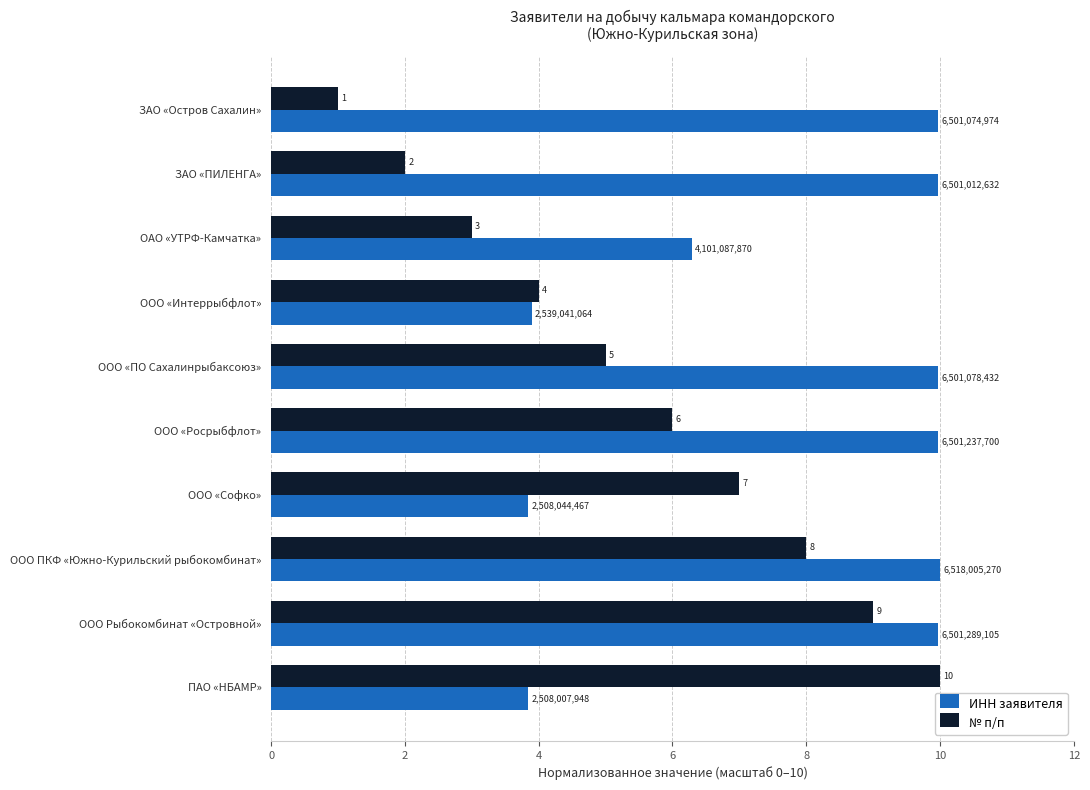

The № п/п series shows 1.9 at ОАО «УТРФ-Камчатка». True or false?

False